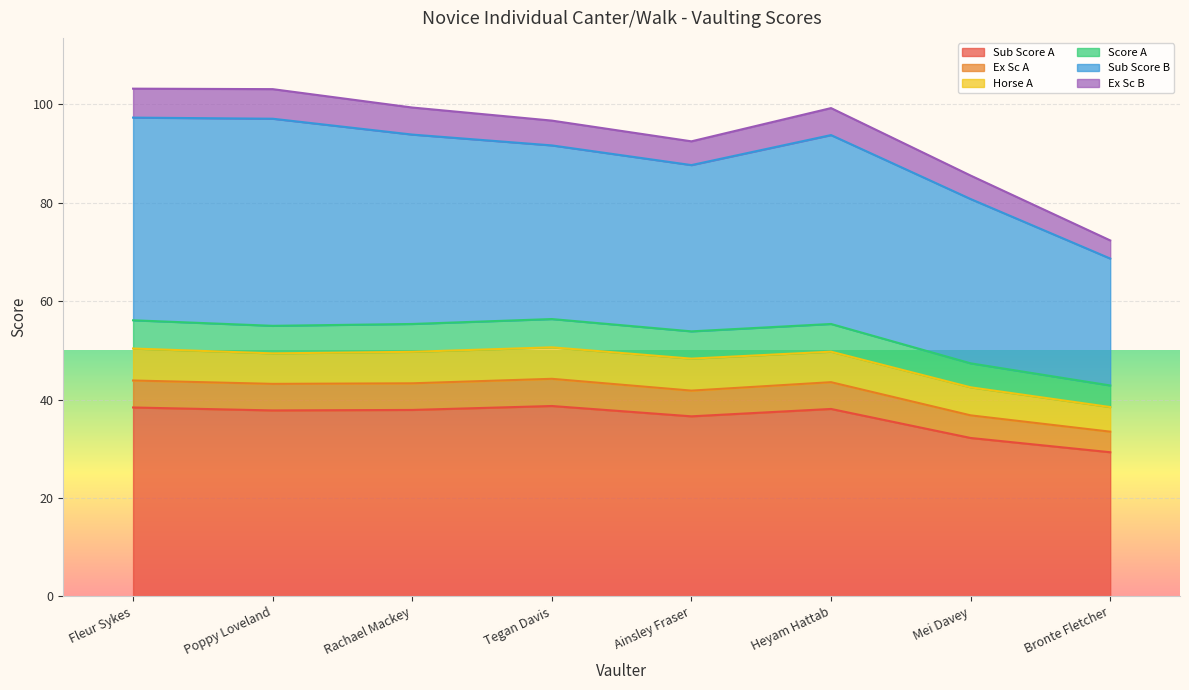

What are all the series names shown in the legend?

Sub Score A, Ex Sc A, Horse A, Score A, Sub Score B, Ex Sc B